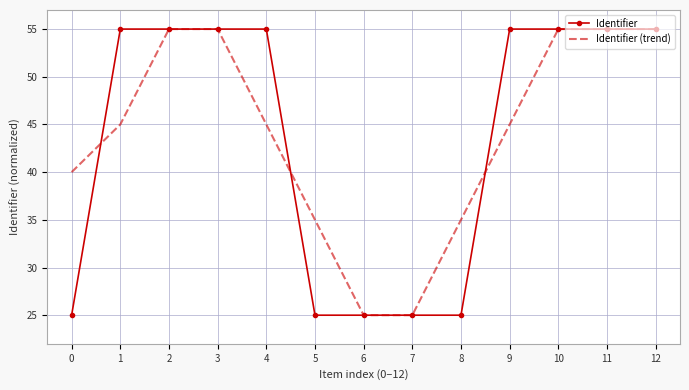

The value of Identifier (trend) at 10 is 21.5. True or false?

False